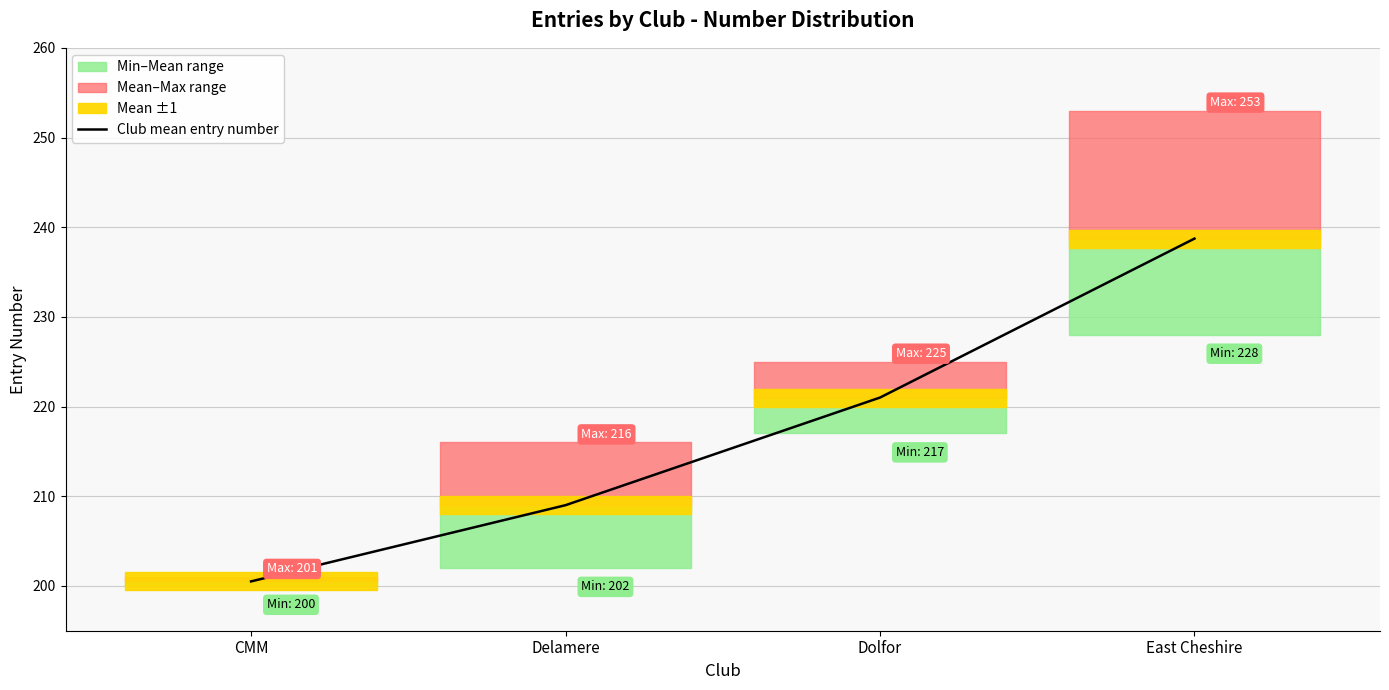

What is the difference between the values at East Cheshire and Dolfor?

17.7